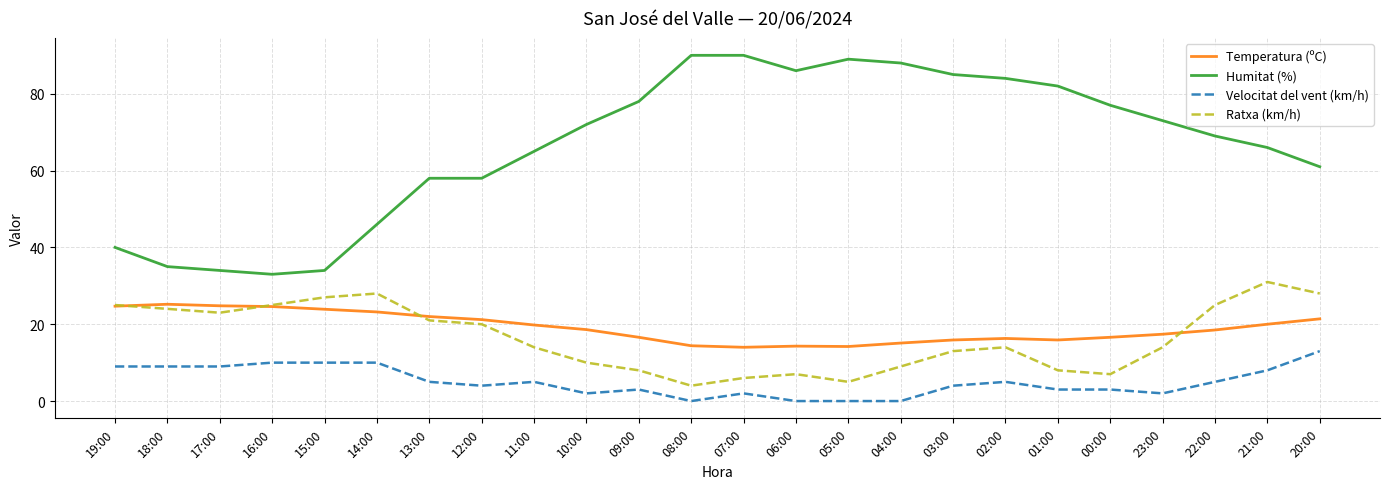

At which label is Humitat (%) closest to 61?

20:00